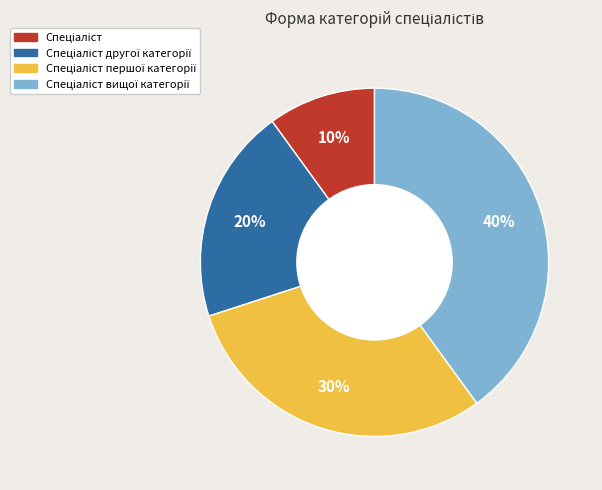

Is there any slice that represents more than half of the pie?

No